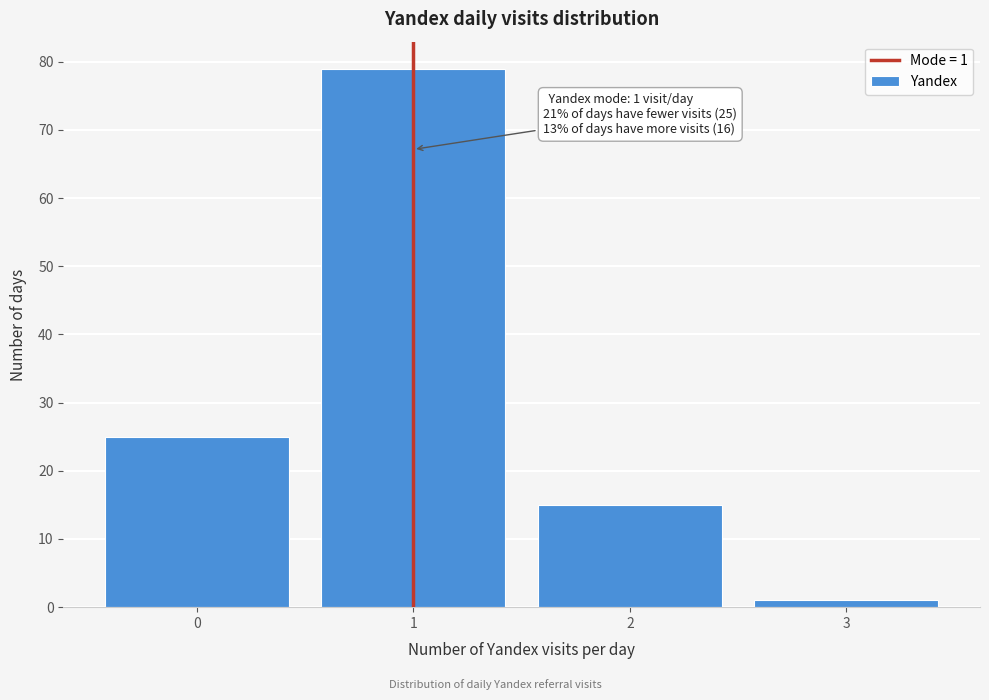

Reading right to left, what are all the values shown in this chart?

1	15	79	25